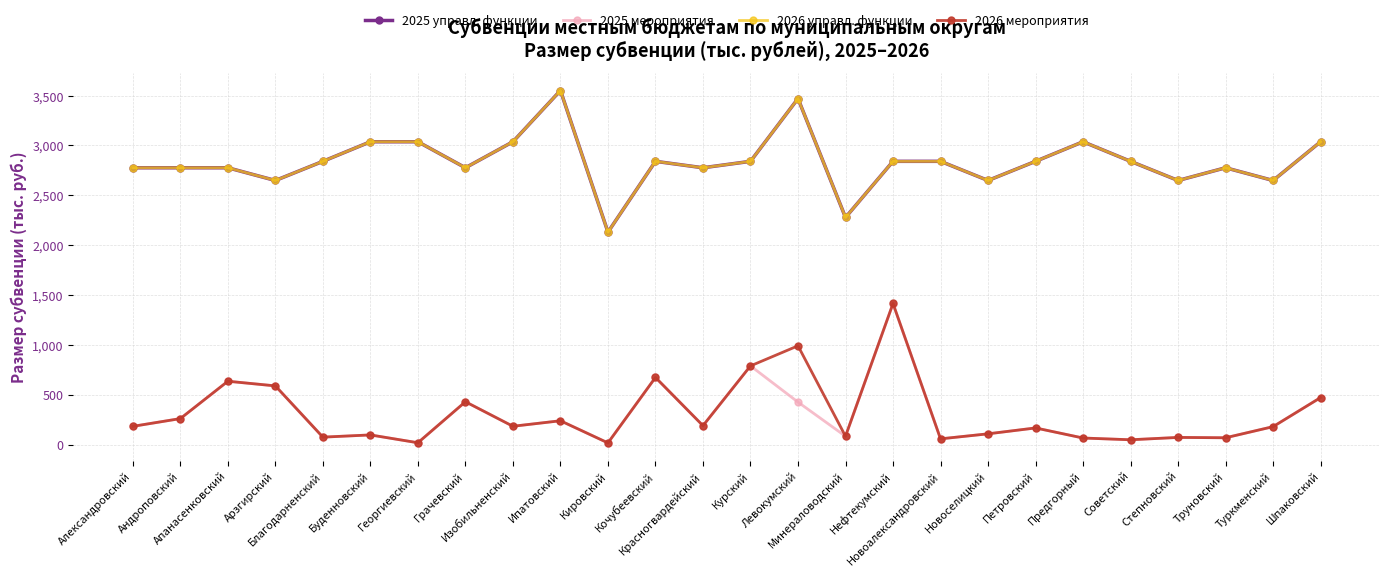

What are all the series names shown in the legend?

2025 управл. функции, 2025 мероприятия, 2026 управл. функции, 2026 мероприятия